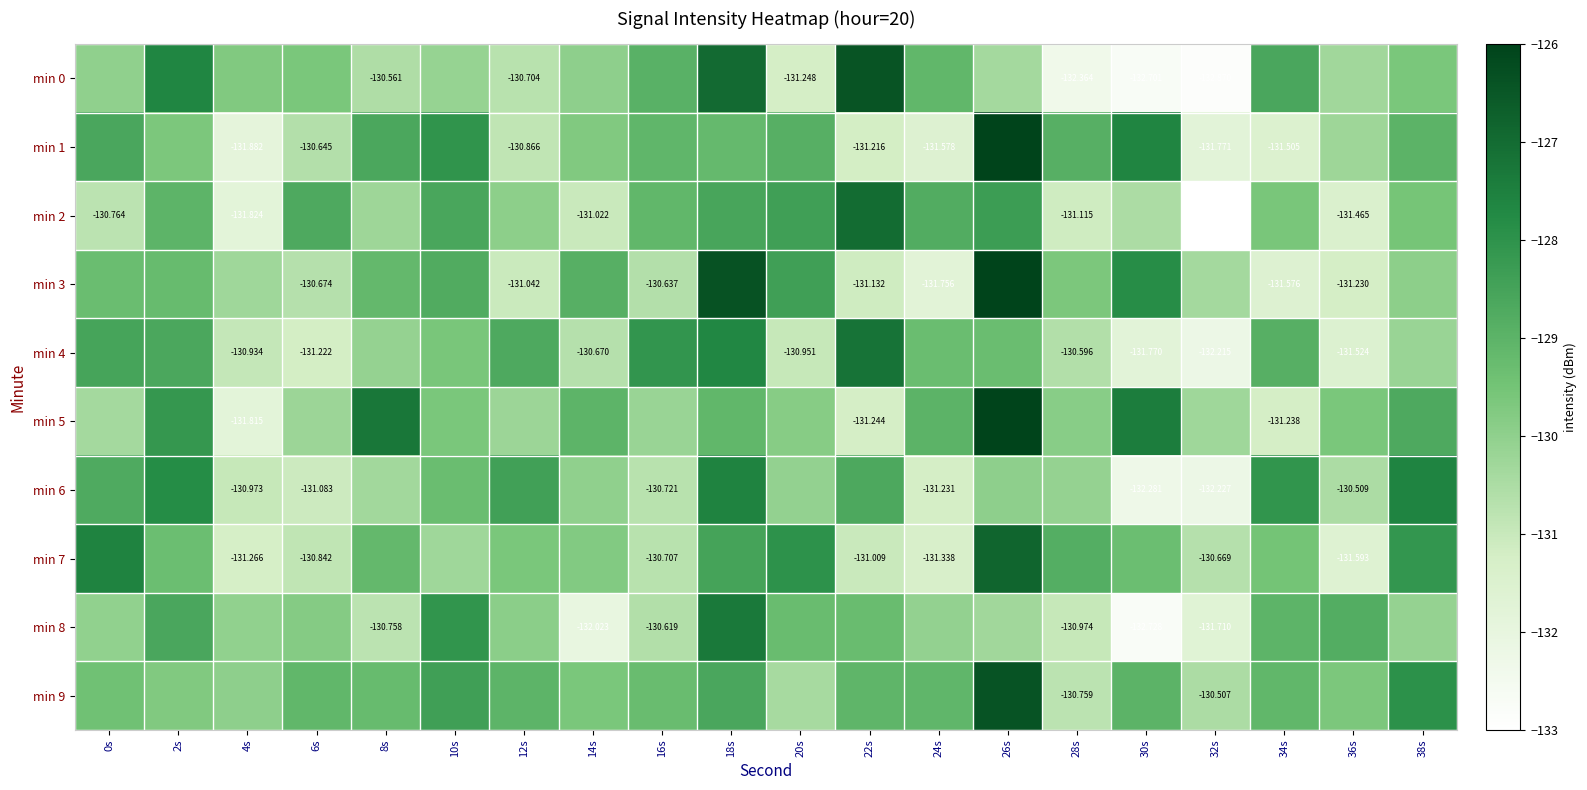

How many distinct data groups are displayed?

10